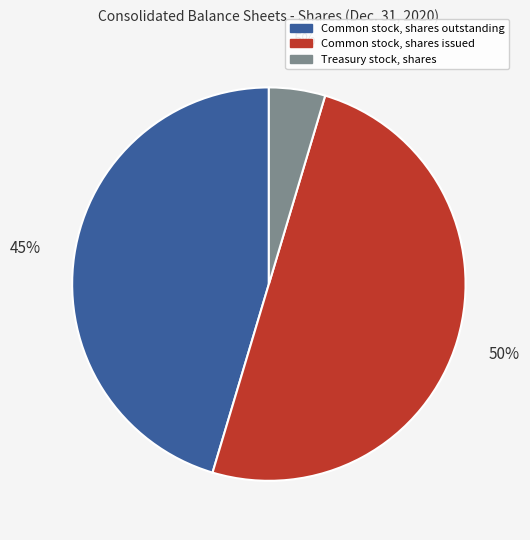

Which category has the biggest portion of the pie?

Common stock, shares issued